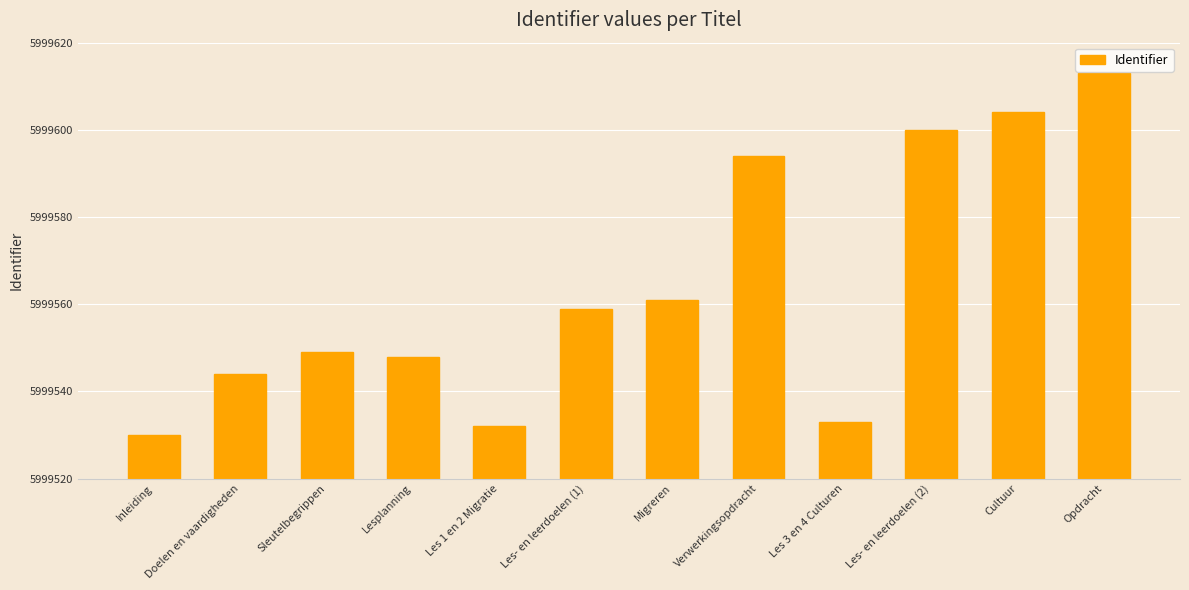

The chart shows a value of 5999604 at Cultuur. True or false?

True